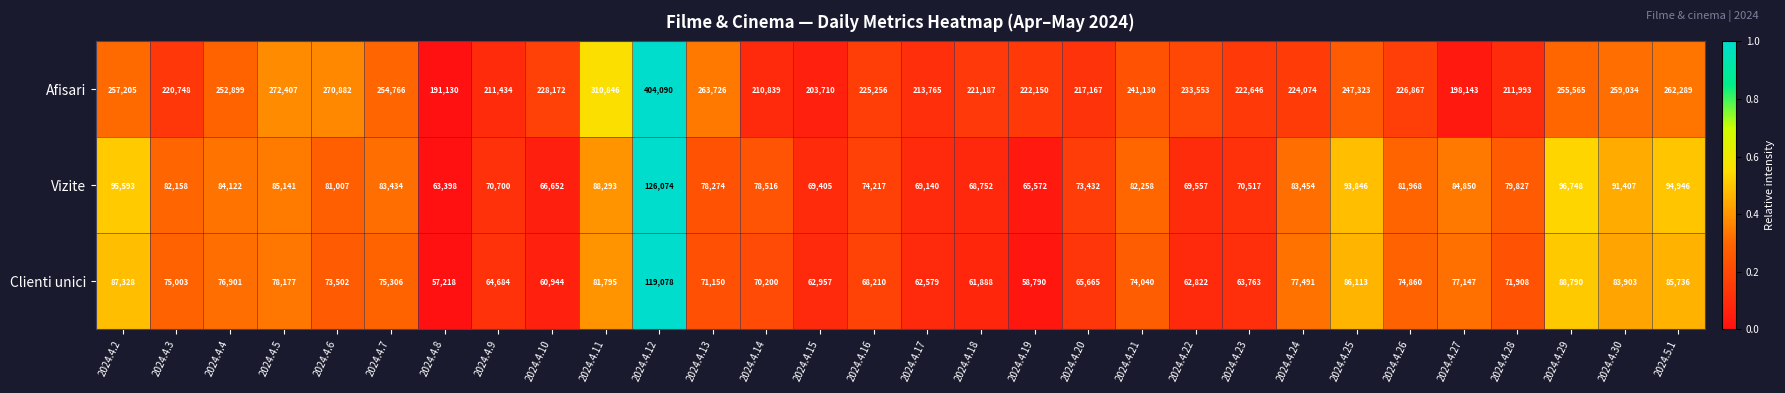

What is the difference between the second highest and minimum values in the Afisari series?

119716